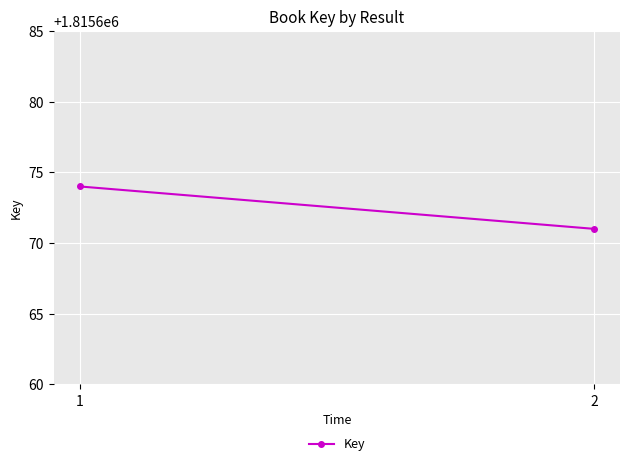

Reading left to right, transcribe all the data shown in this chart.

1=1815674	2=1815671